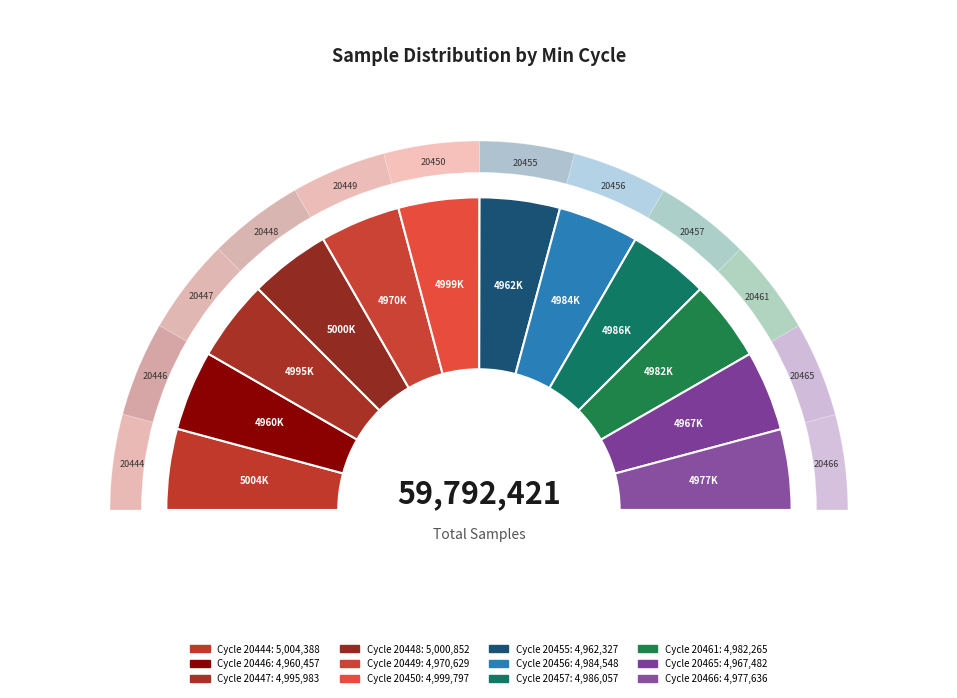

Does any single category account for the majority?

No